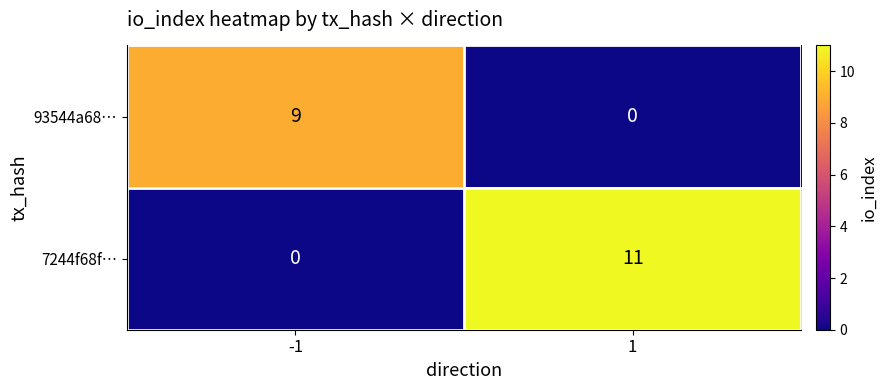

Which series has the largest range (max minus min)?

7244f68f…